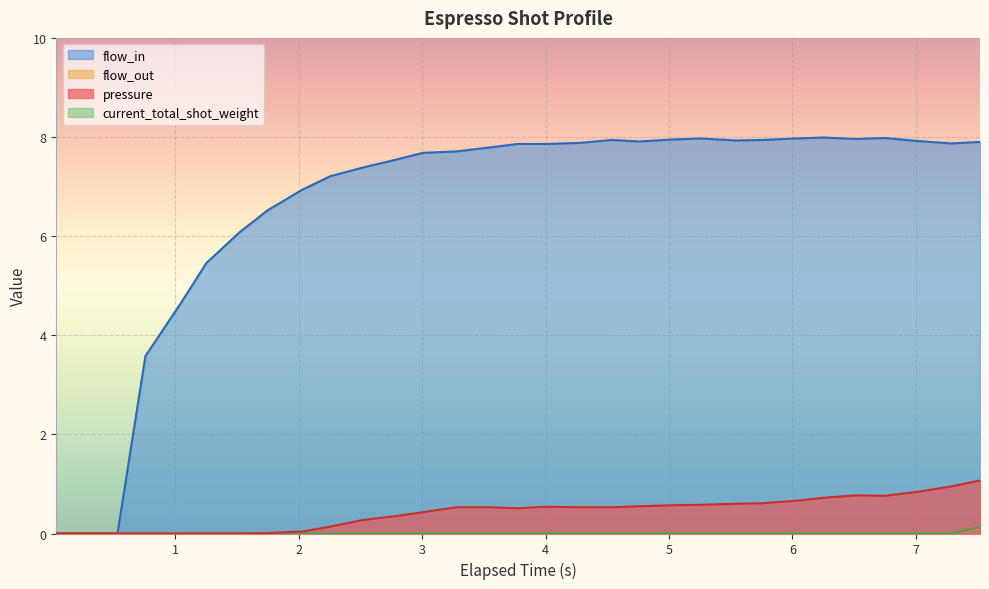

The value of flow_in at 21 is 12.8. True or false?

False